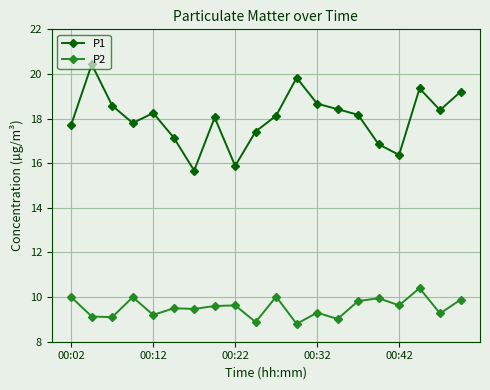

Rank the series by their maximum value, from lowest to highest.

P2, P1